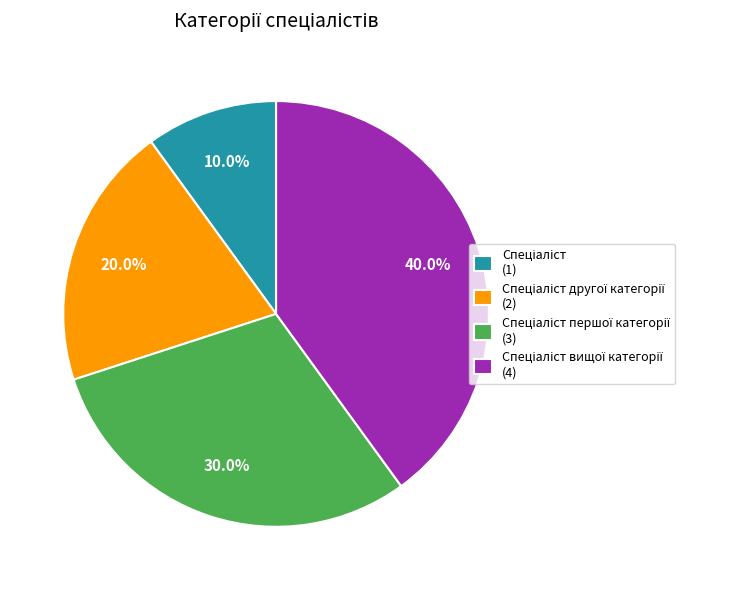

Is there any slice that represents more than half of the pie?

No